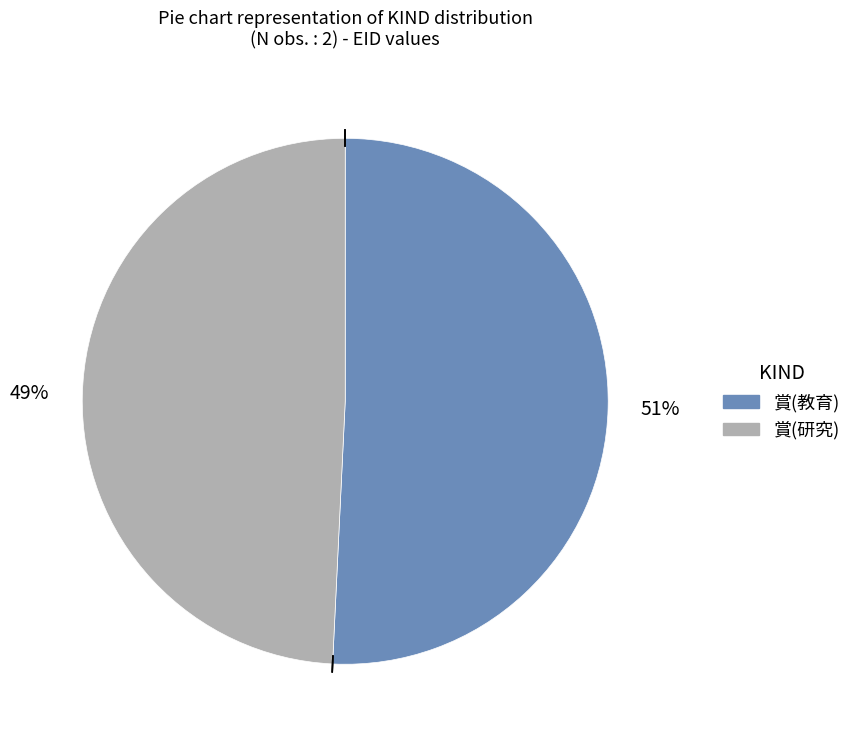

How many slices are in this pie chart?

2